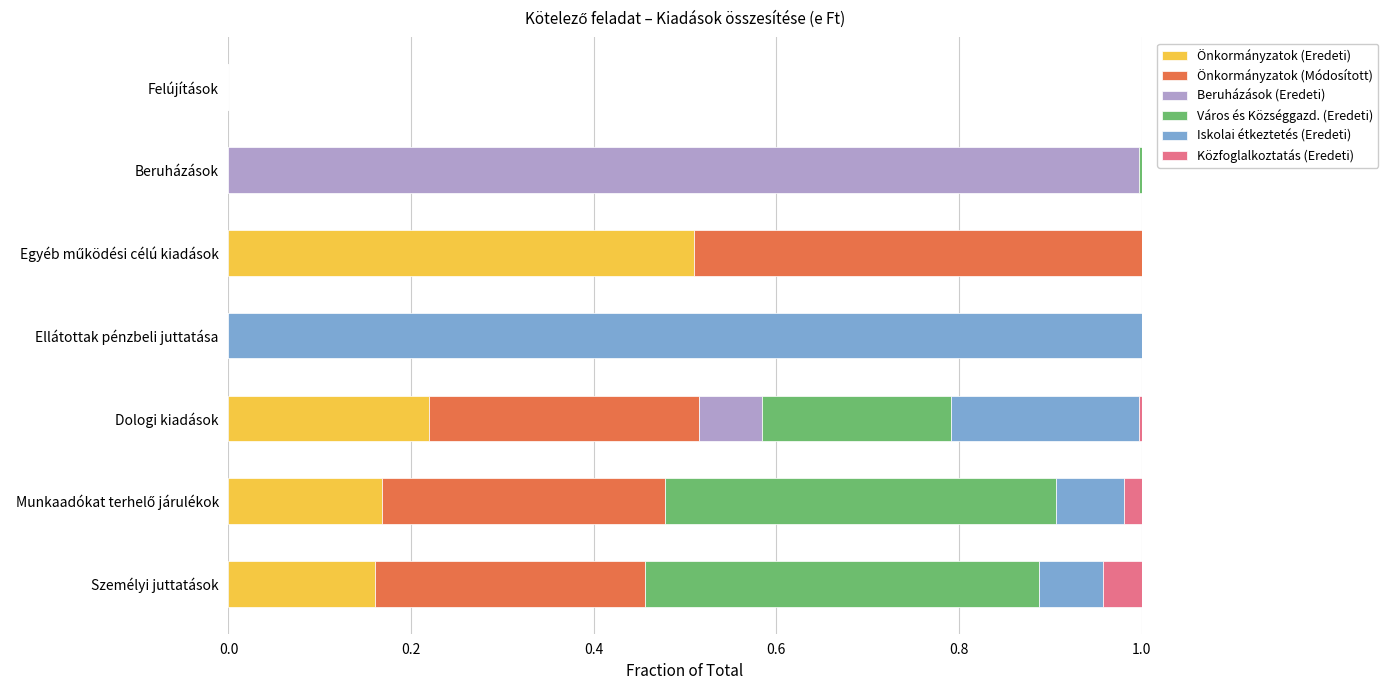

What is the total value across all series at Ellátottak pénzbeli juttatása?

1.0